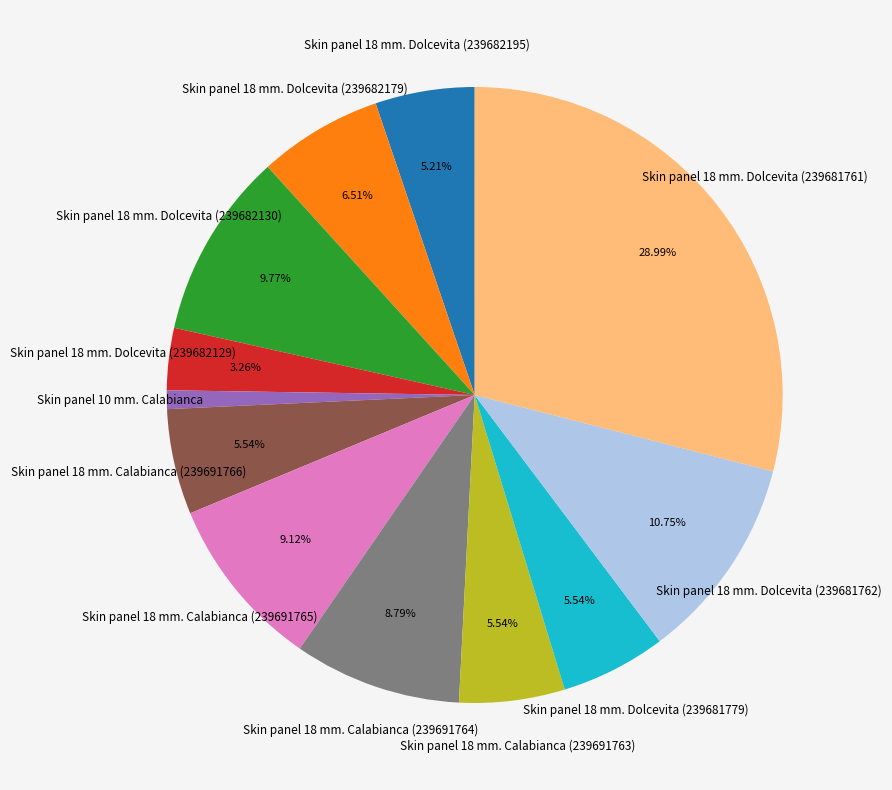

Which slice is the smallest?

Skin panel 10 mm. Calabianca